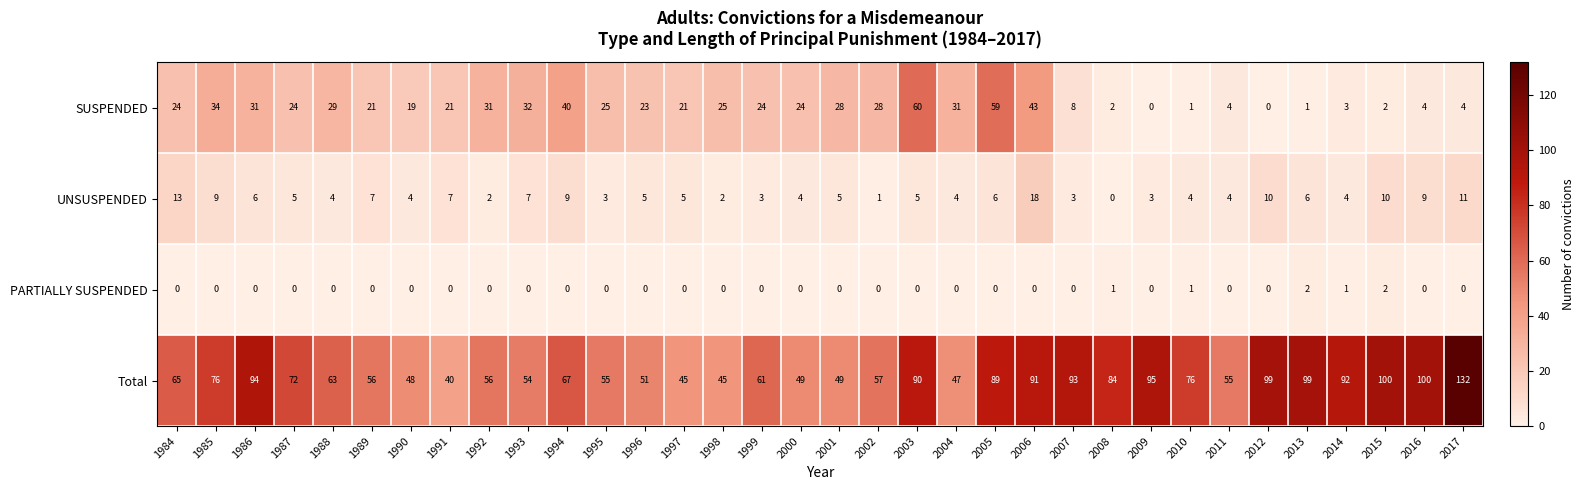

What is the sum of the SUSPENDED values at 2005 and 1996?

82